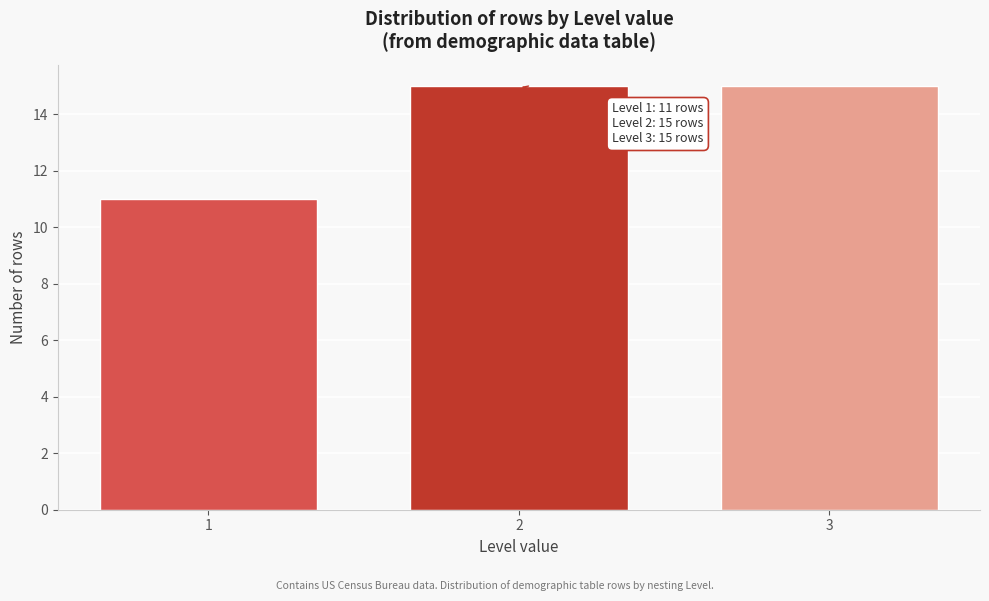

Reading left to right, transcribe all the data shown in this chart.

11	15	15